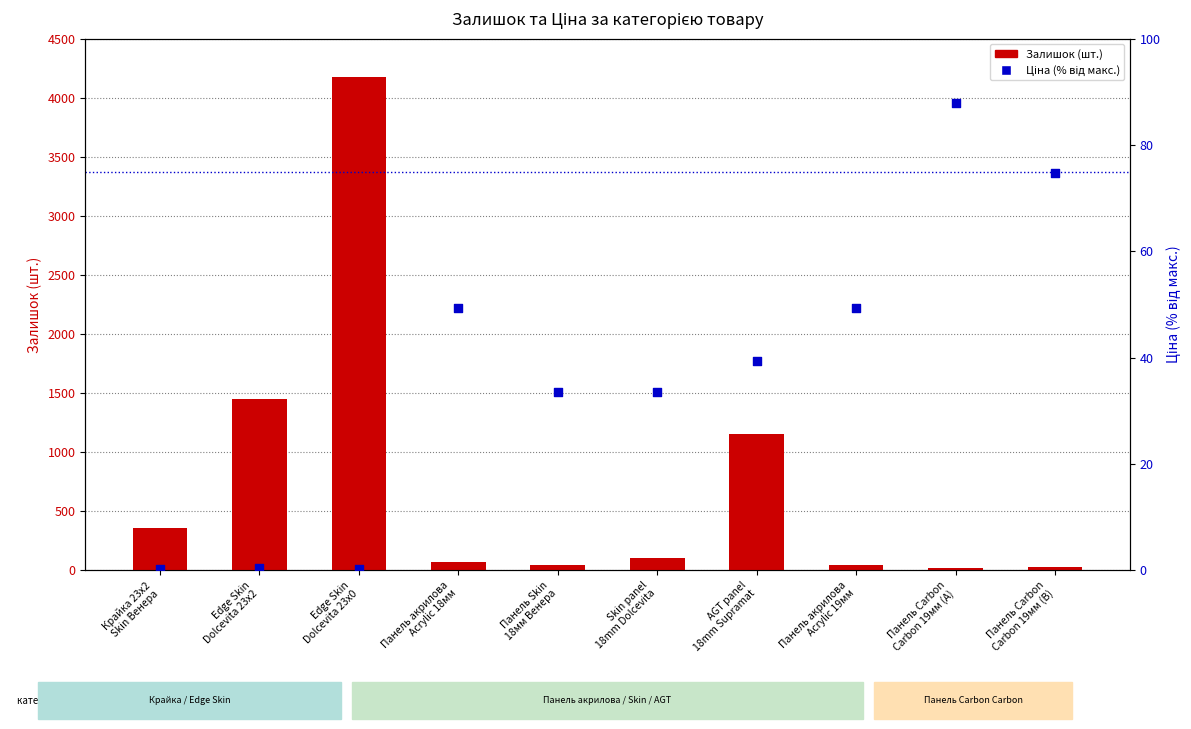

At which category is the sum across all series the highest?

Edge Skin
Dolcevita 23x0